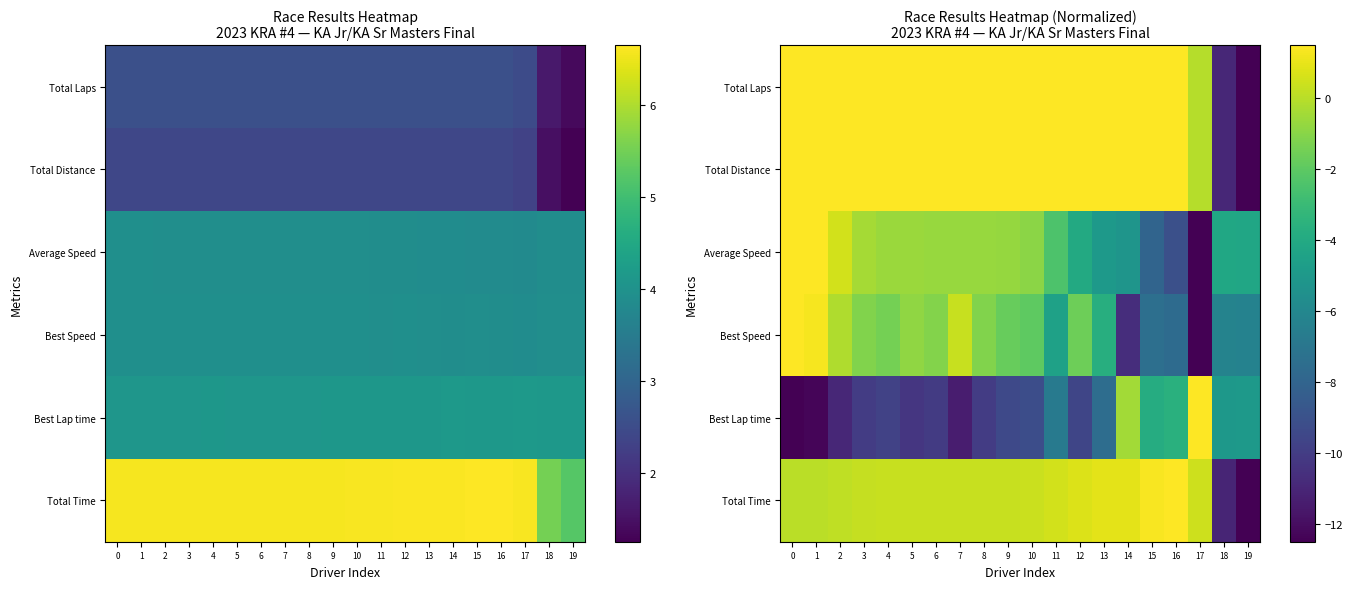

What is the difference between the maximum and minimum values in the Total Time series?

14.0